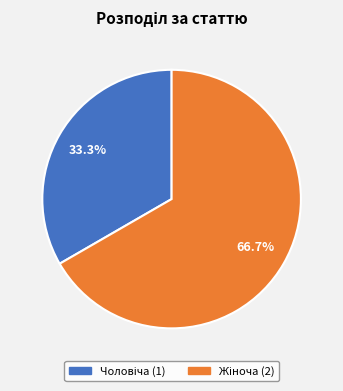

Is there a majority slice in this chart?

Yes